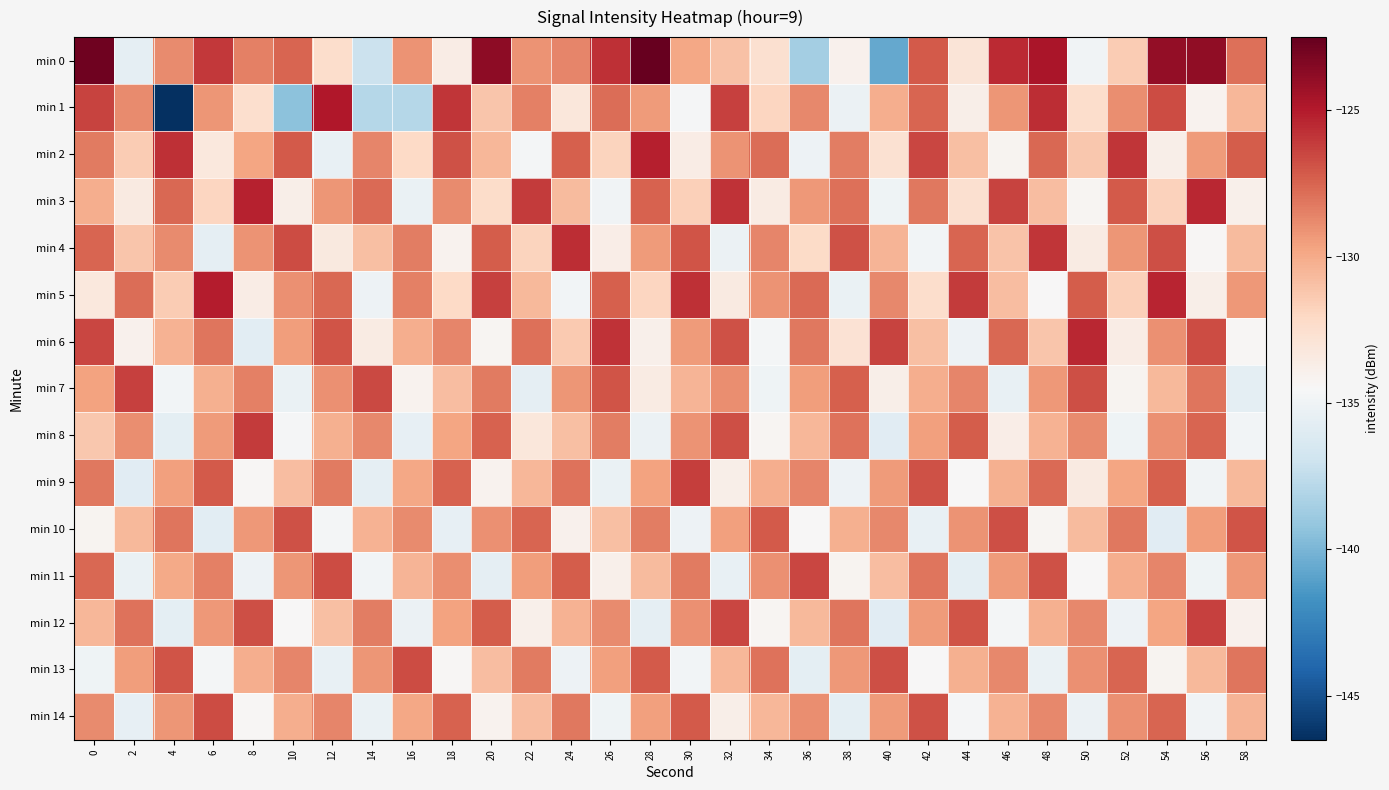

Which label corresponds to the largest value in the chart?

28